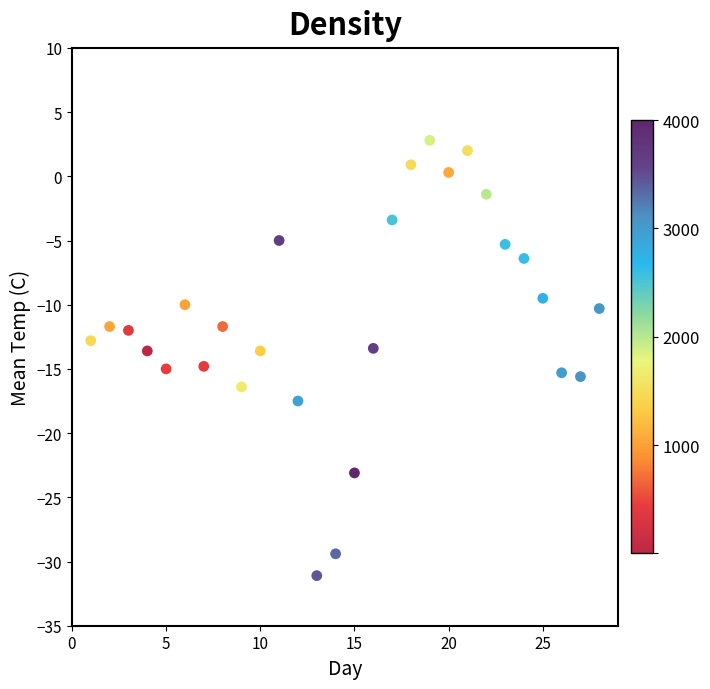

What is the range of X values (max minus min)?

27.0